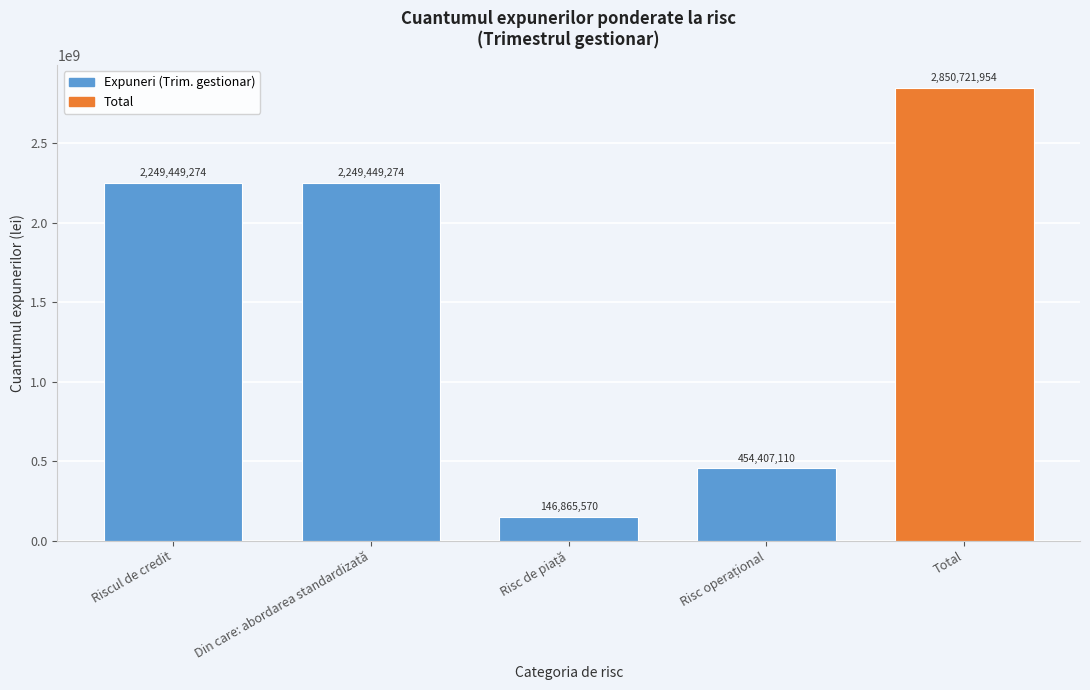

Reading left to right, transcribe all the data shown in this chart.

2249449274	2249449274	146865570	454407110	2850721954